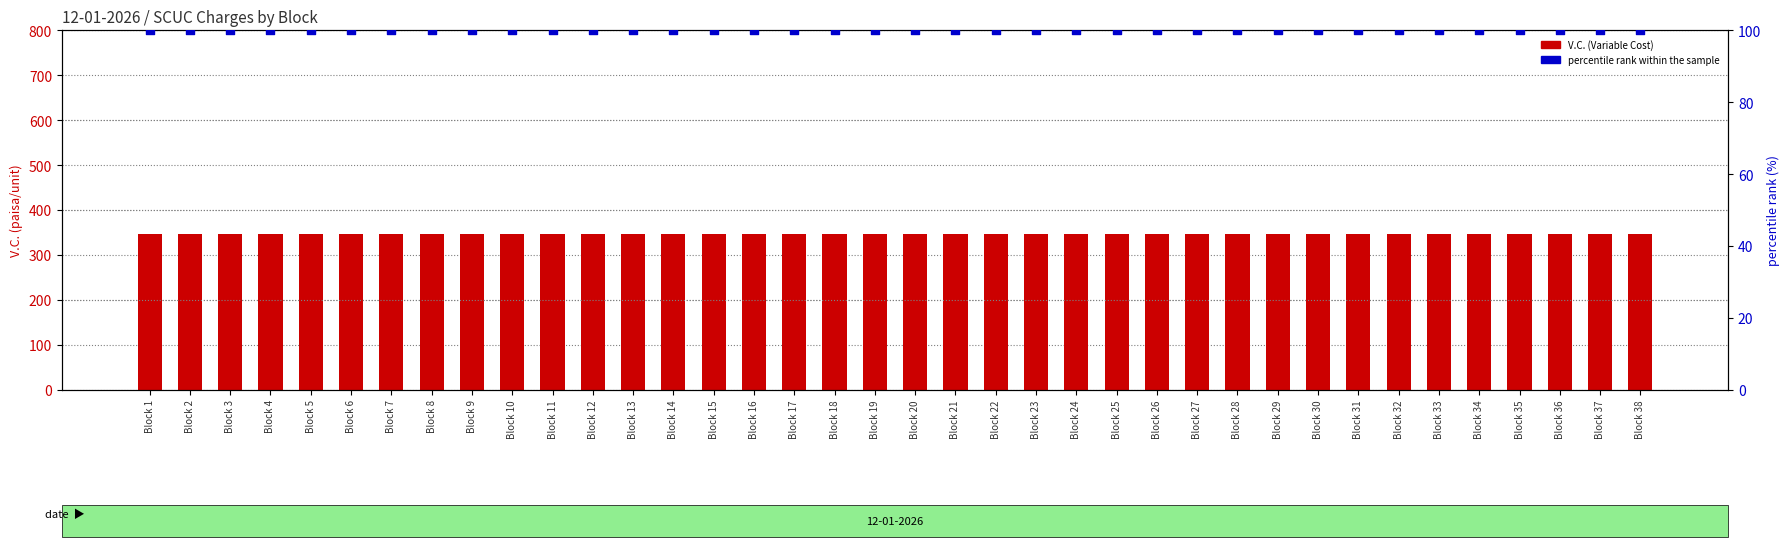

What are all the series names shown in the legend?

V.C. (Variable Cost), percentile rank within the sample